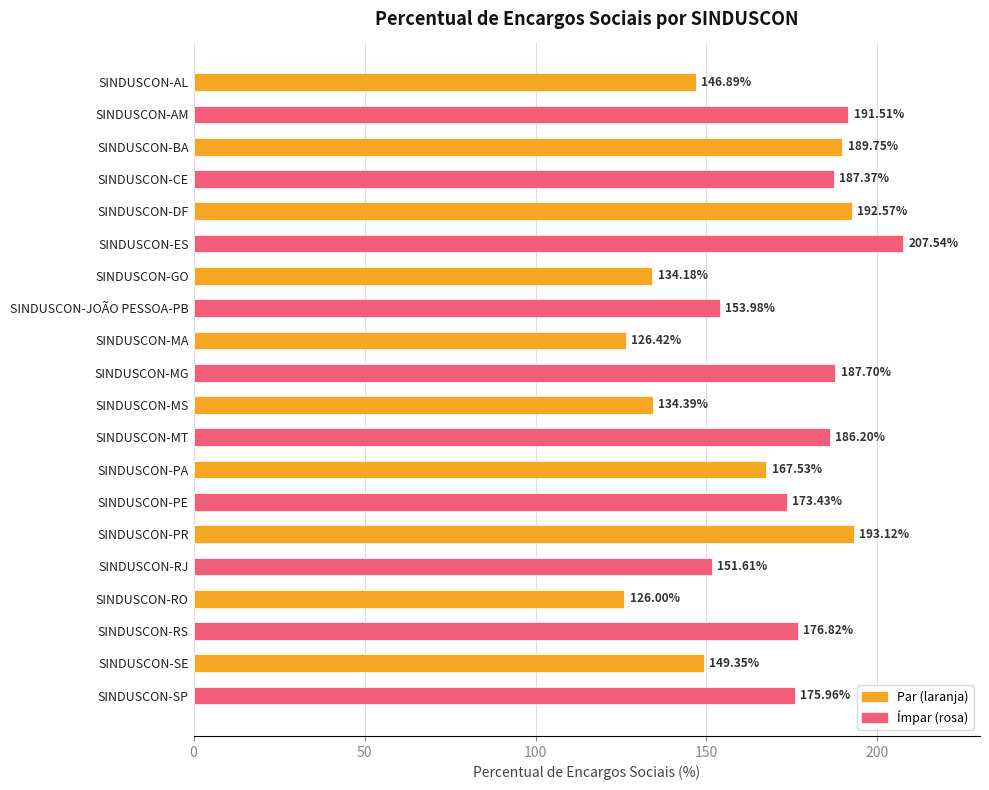

How many data points are above 175?

10